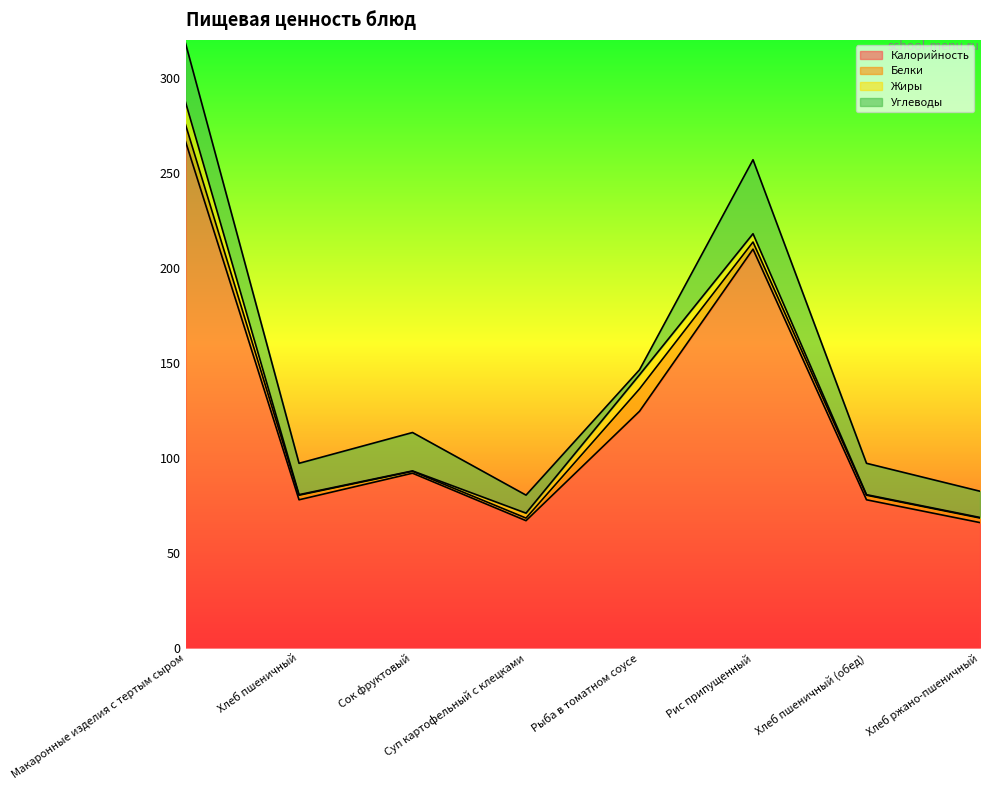

Reading left to right, transcribe all the data shown in this chart.

Калорийность: Макаронные изделия с тертым сыром=266.5	Хлеб пшеничный=78.0	Сок фруктовый=92.0	Суп картофельный с клецками=67.0	Рыба в томатном соусе=124.6	Рис припущенный=209.9	Хлеб пшеничный (обед)=78.0	Хлеб ржано-пшеничный=66.0
Белки: Макаронные изделия с тертым сыром=8.8	Хлеб пшеничный=2.4	Сок фруктовый=1.0	Суп картофельный с клецками=1.4	Рыба в томатном соусе=11.8	Рис припущенный=3.8	Хлеб пшеничный (обед)=2.4	Хлеб ржано-пшеничный=2.4
Жиры: Макаронные изделия с тертым сыром=11.8	Хлеб пшеничный=0.3	Сок фруктовый=0.2	Суп картофельный с клецками=2.6	Рыба в томатном соусе=7.4	Рис припущенный=4.4	Хлеб пшеничный (обед)=0.3	Хлеб ржано-пшеничный=0.3
Углеводы: Макаронные изделия с тертым сыром=31.0	Хлеб пшеничный=16.5	Сок фруктовый=20.2	Суп картофельный с клецками=9.5	Рыба в томатном соусе=2.6	Рис припущенный=38.9	Хлеб пшеничный (обед)=16.5	Хлеб ржано-пшеничный=13.8